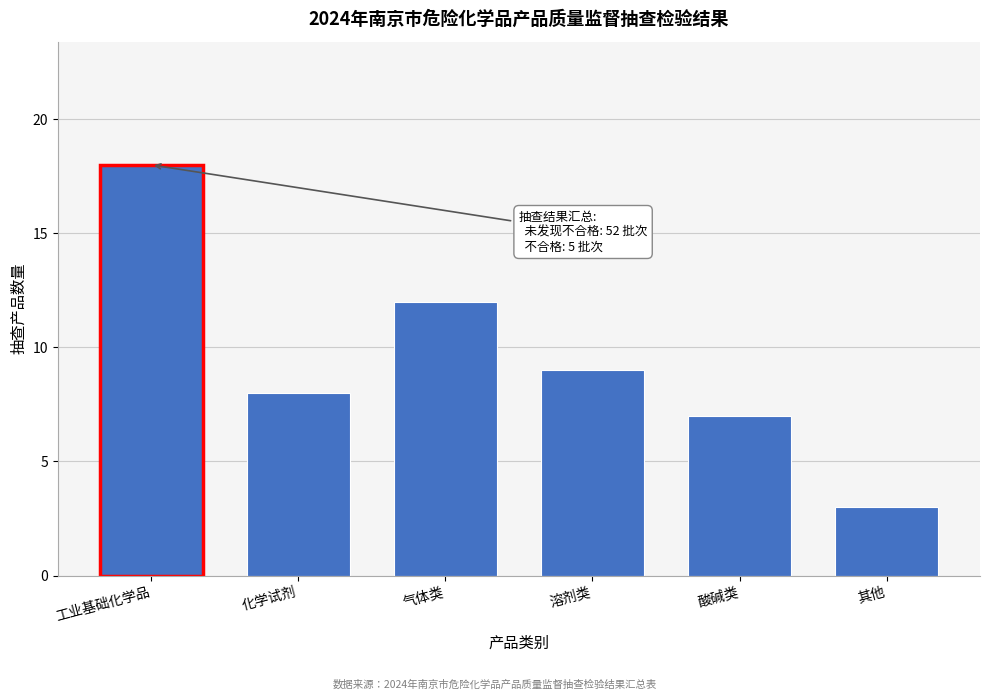

Reading left to right, extract all data points from this chart.

工业基础化学品=18	化学试剂=8	气体类=12	溶剂类=9	酸碱类=7	其他=3